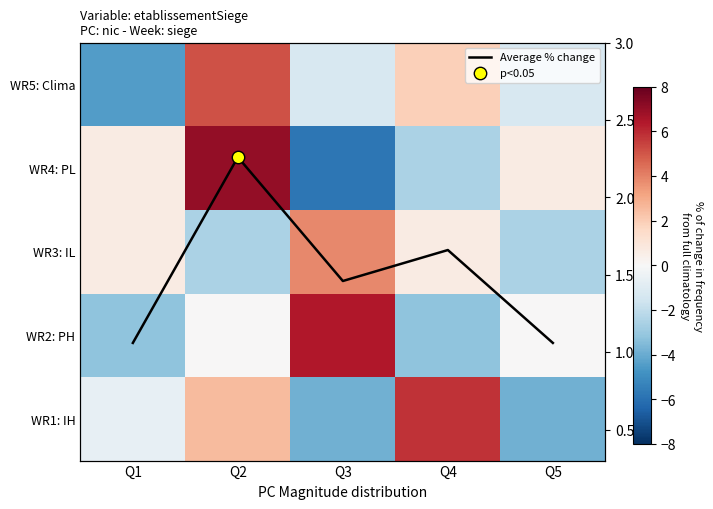

Which series has the widest spread of values?

WR4: PL